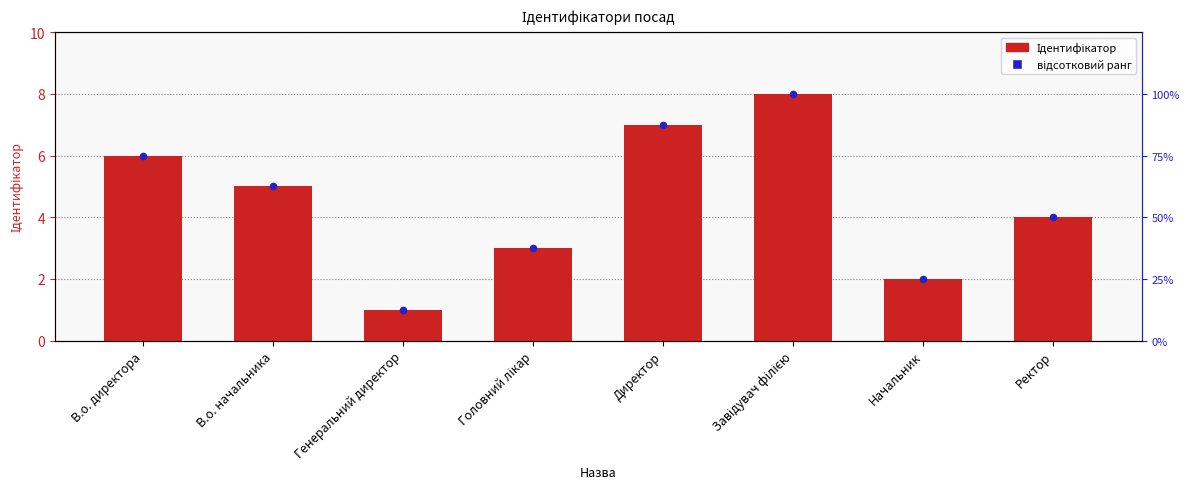

Which series has the widest spread of Y values?

відсотковий ранг